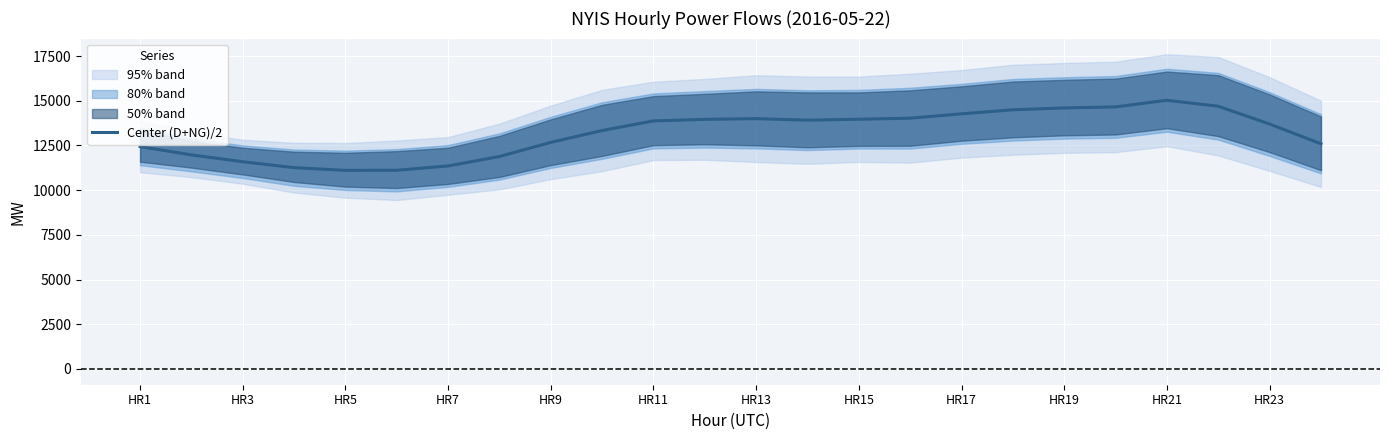

The value at HR7 is 6452.4. True or false?

False